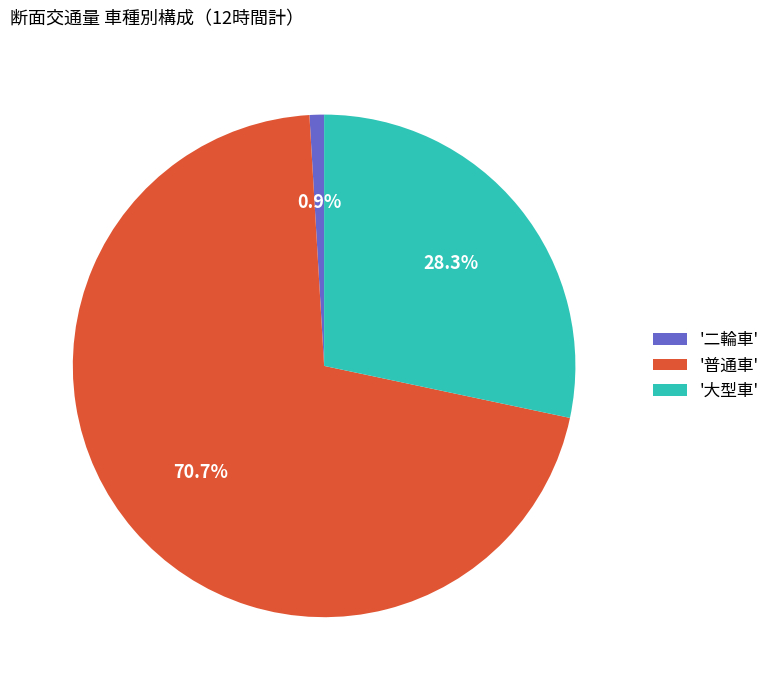

Which category has the smallest portion of the pie?

'二輪車'